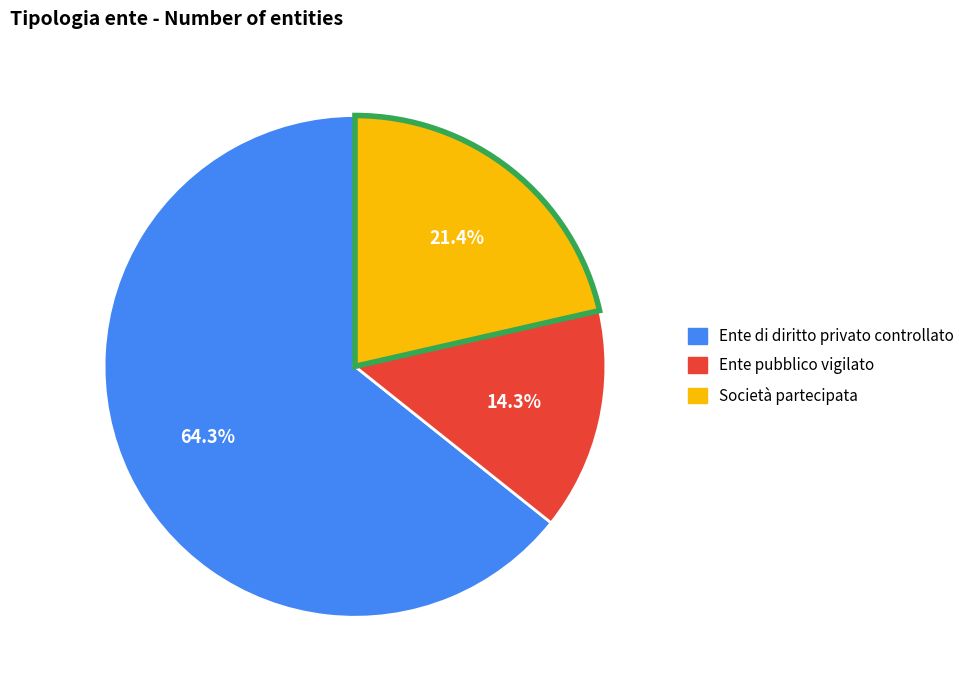

What is the ratio of the value at Ente pubblico vigilato to the value at Società partecipata?

0.7